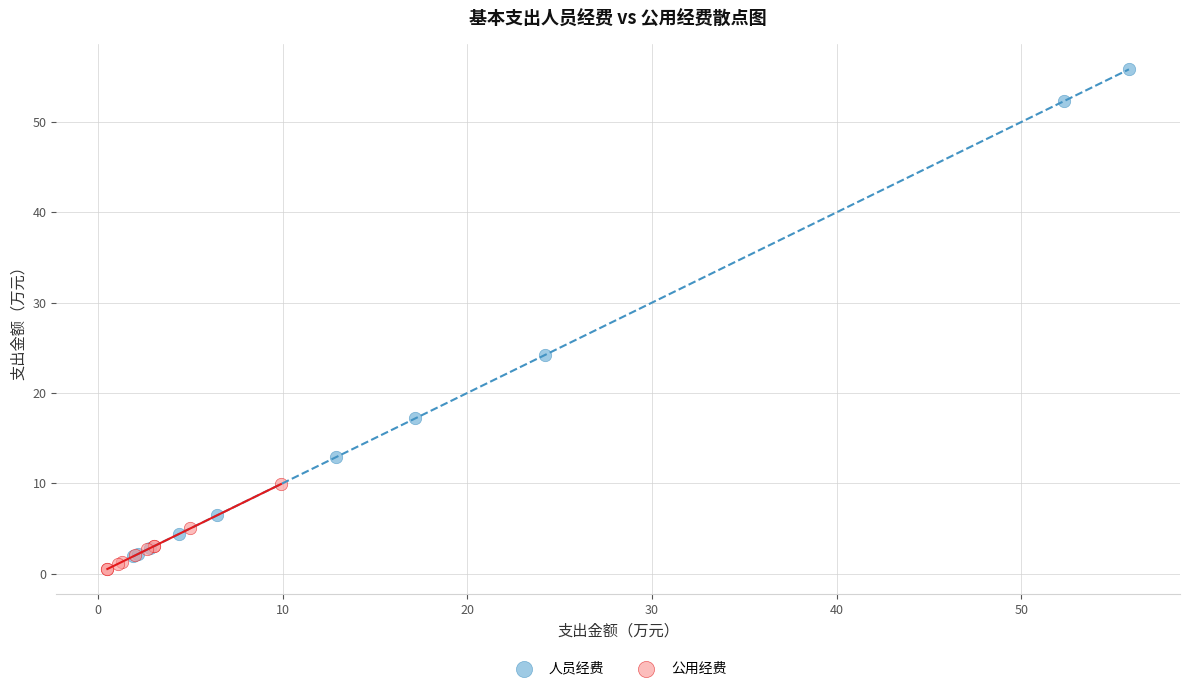

Which series reaches the maximum Y coordinate?

人员经费